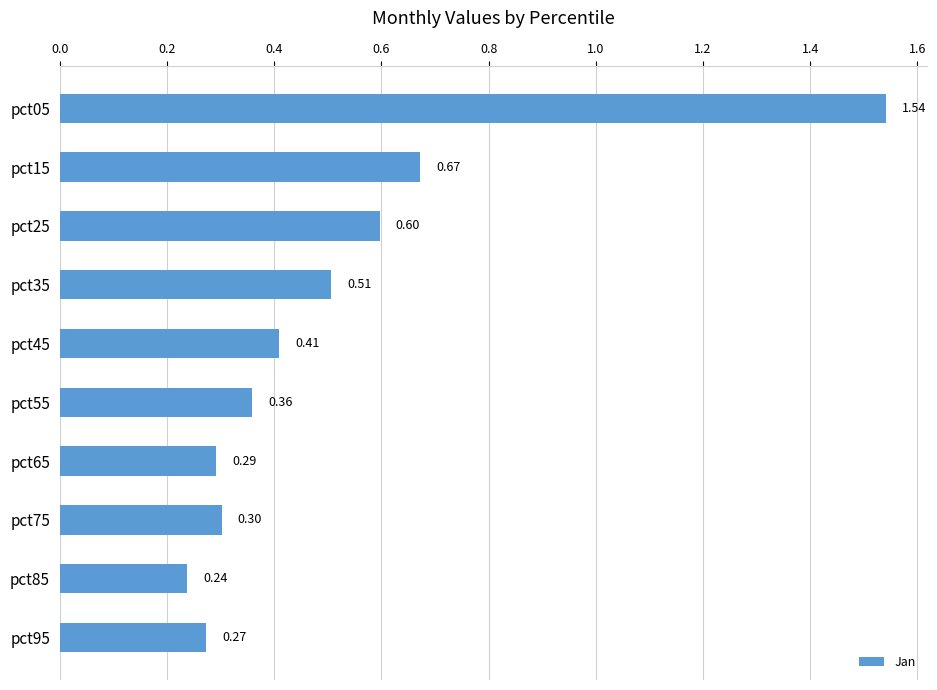

What is the difference between the maximum and minimum values?

1.3